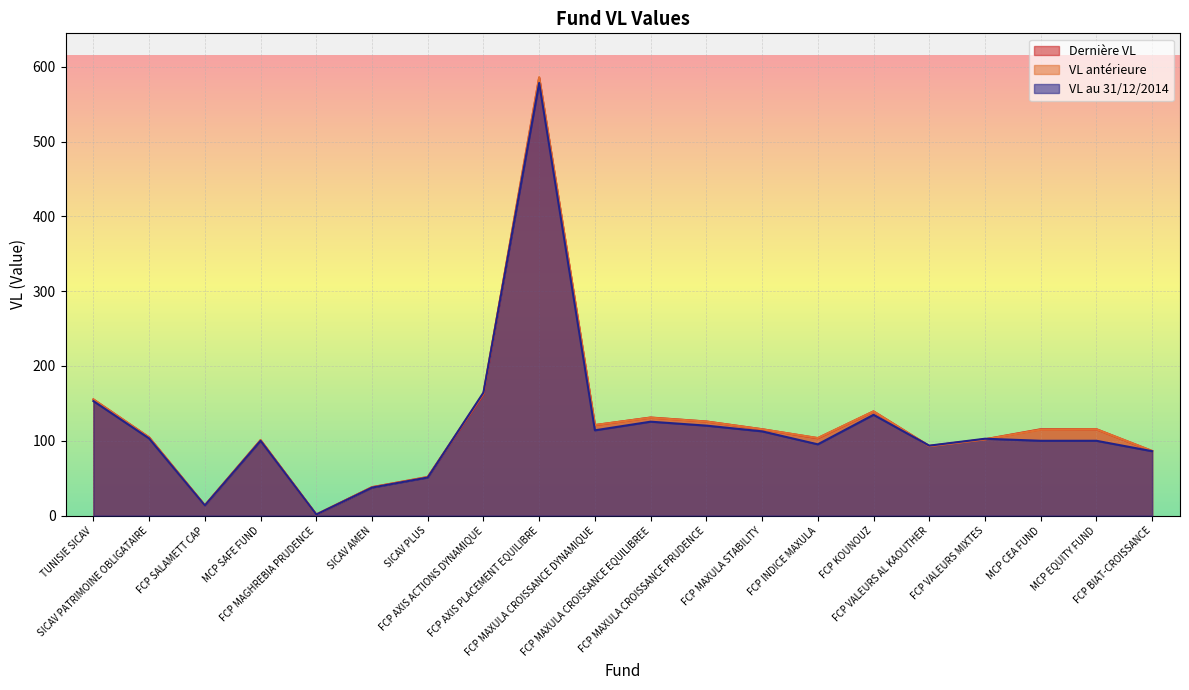

Between FCP MAXULA CROISSANCE DYNAMIQUE and FCP INDICE MAXULA, which series saw the biggest shift?

VL au 31/12/2014